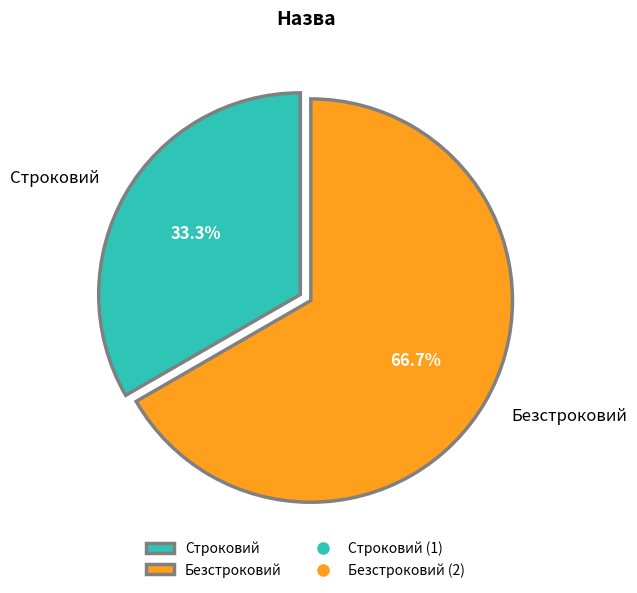

To the nearest percent, what percentage of the pie is Строковий?

33%